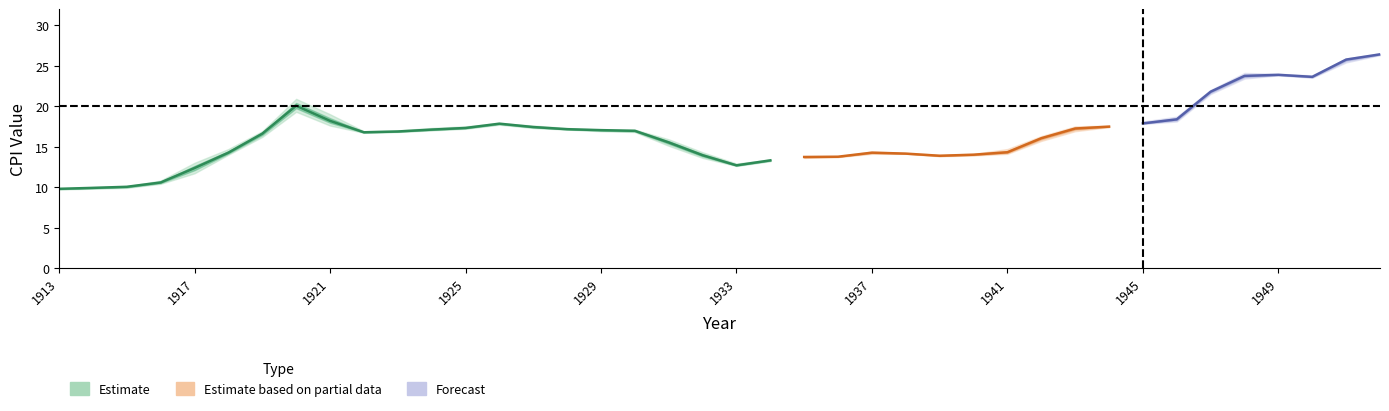

What value does the Jan series have at 1946?

18.2